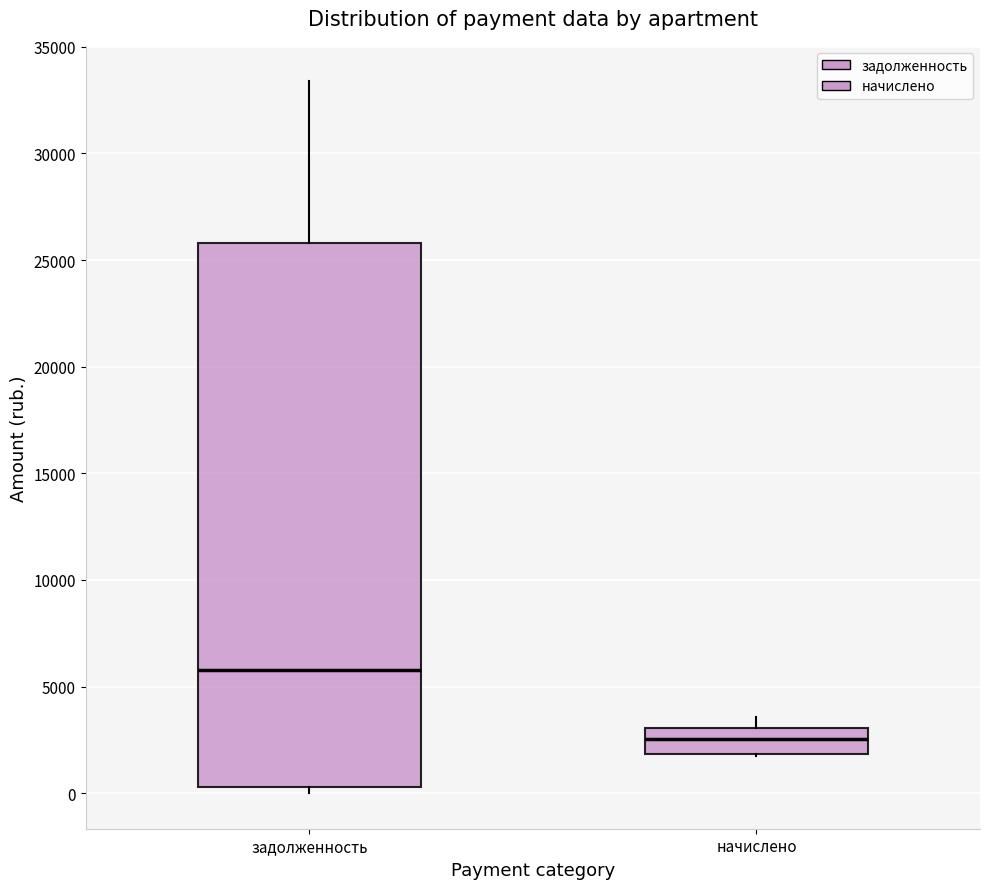

Reading left to right, read every box against the y-axis: the position of its median line, the range the box covers, and the ends of its whiskers. The values are not printed on the chart, so give them approximately, as read against the axis.

задолженность: median 6000, box 500 to 26000, whiskers 0 to 33500
начислено: median 2500, box 2000 to 3000, whiskers 2000 to 3500